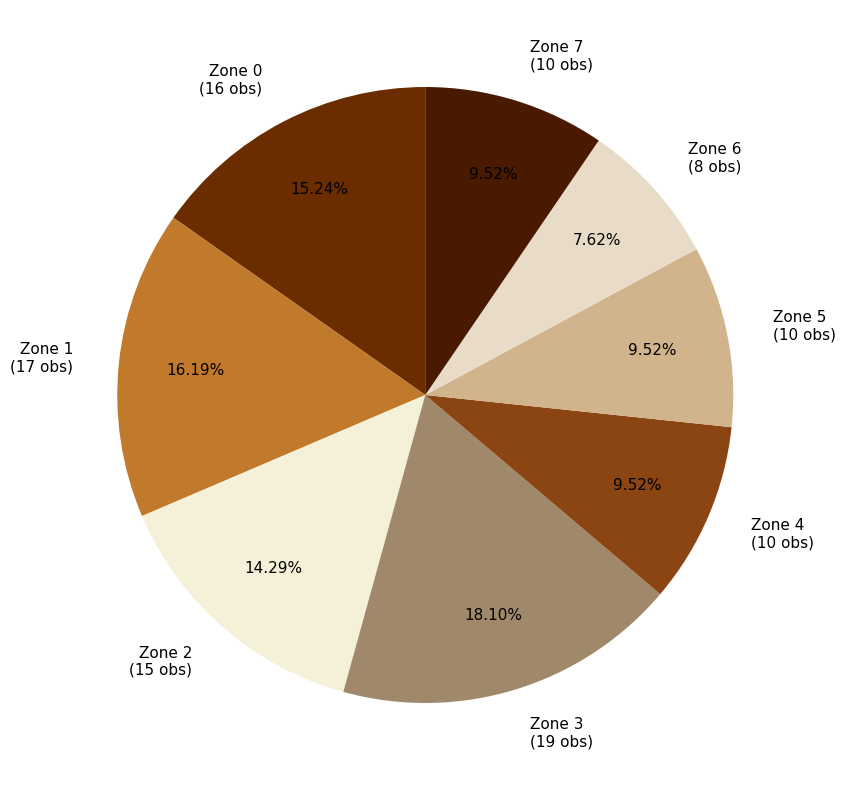

Is Zone 7 the majority of the pie?

No